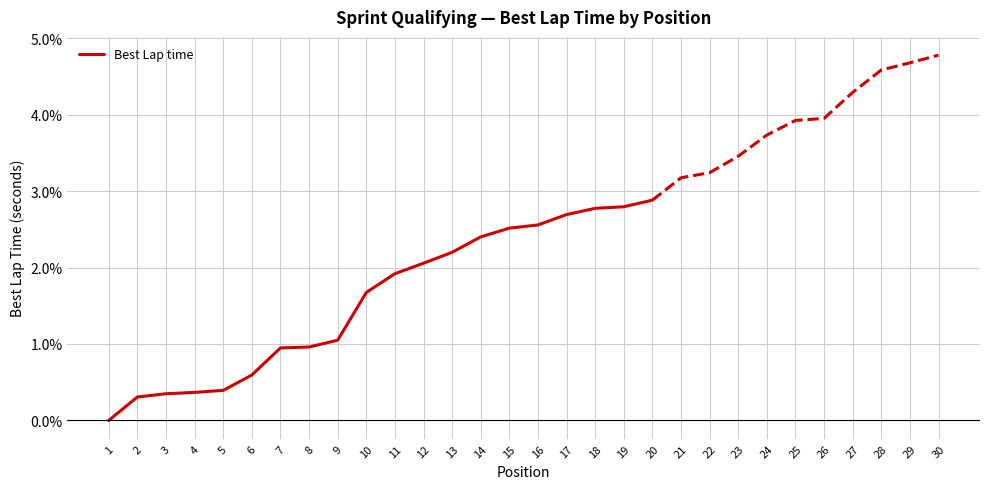

How many data points does each series have?

20